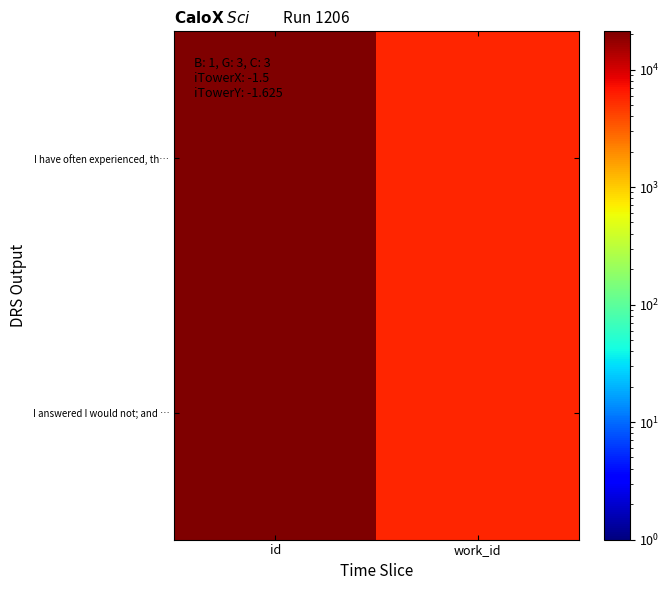

At work_id, list the series in order from smallest to largest.

I have often experienced, th…, I answered I would not; and …